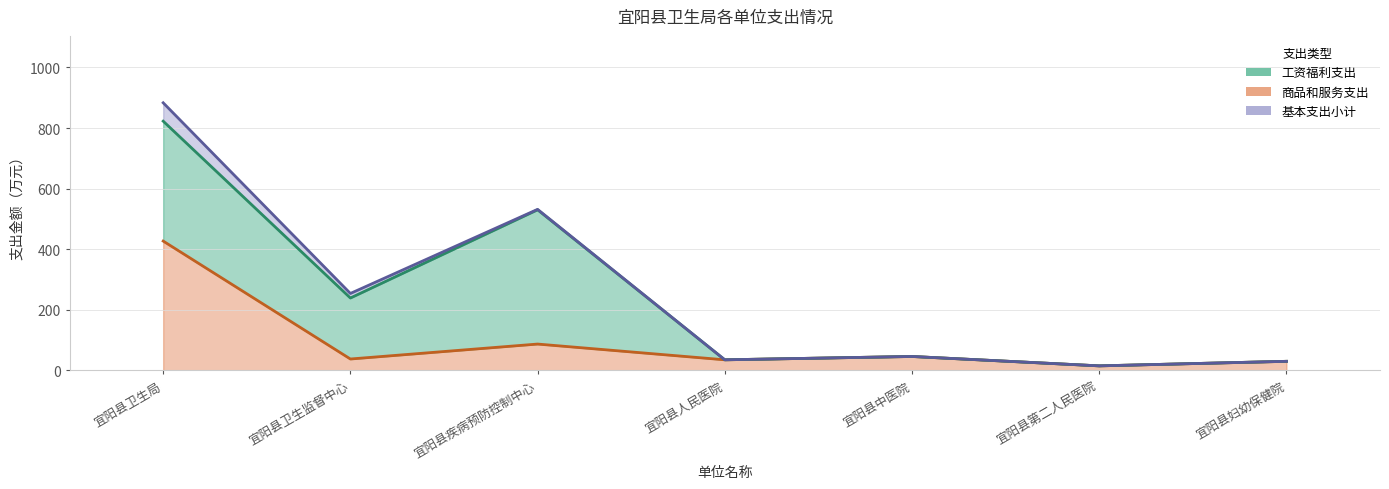

Which series has the widest spread of values?

基本支出小计